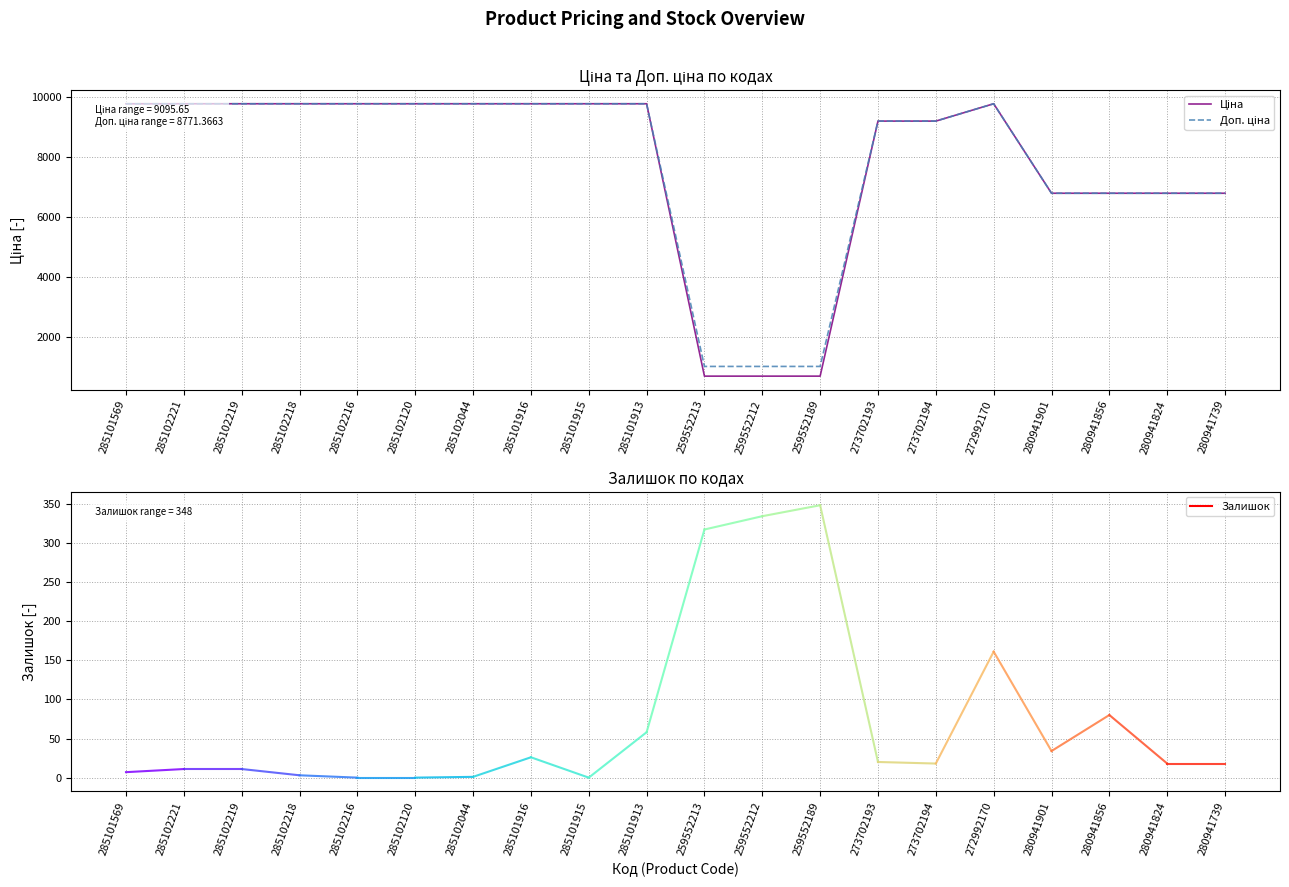

What is the maximum value shown in the chart?

9775.5